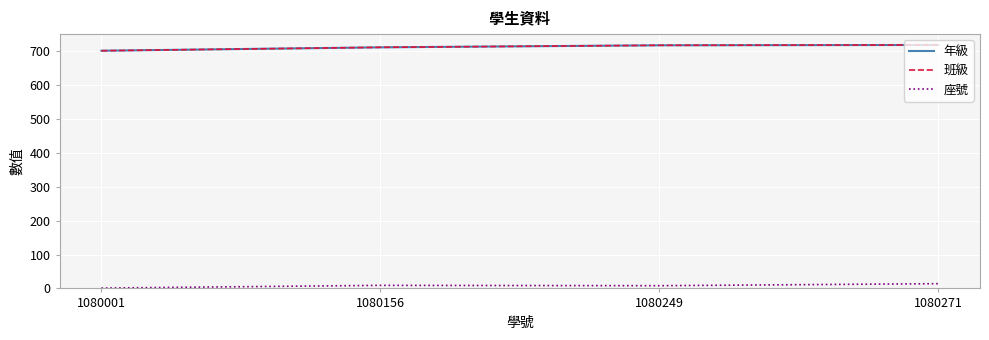

True or false: 班級 and 年級 cross at least once.

False